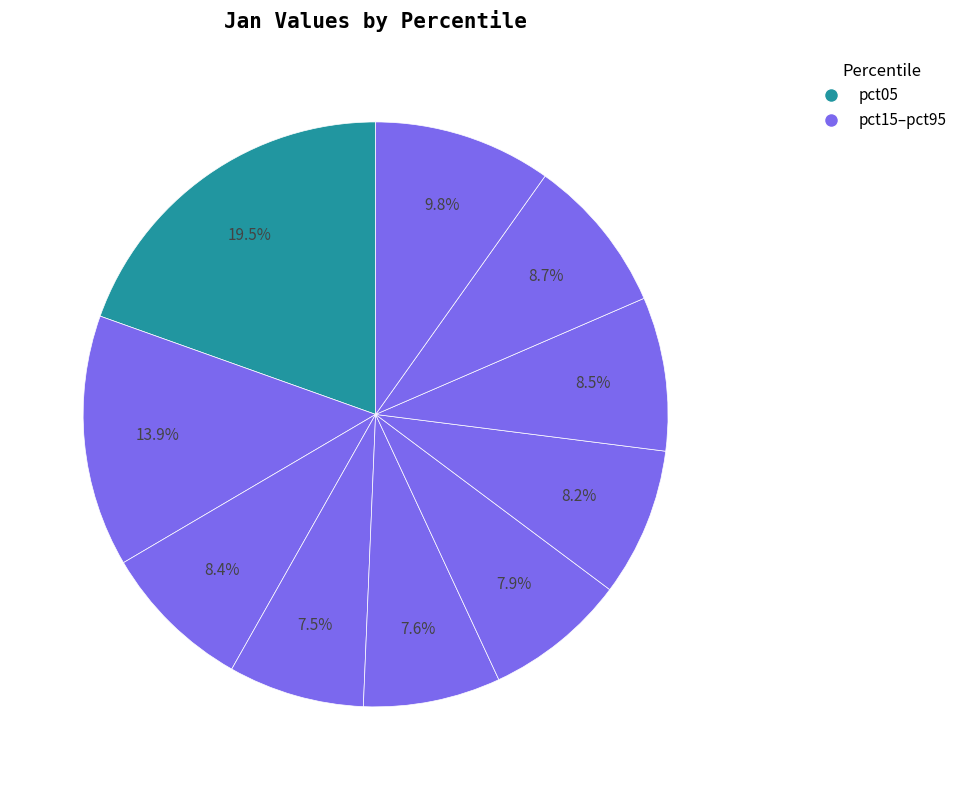

How many segments does this pie chart have?

10